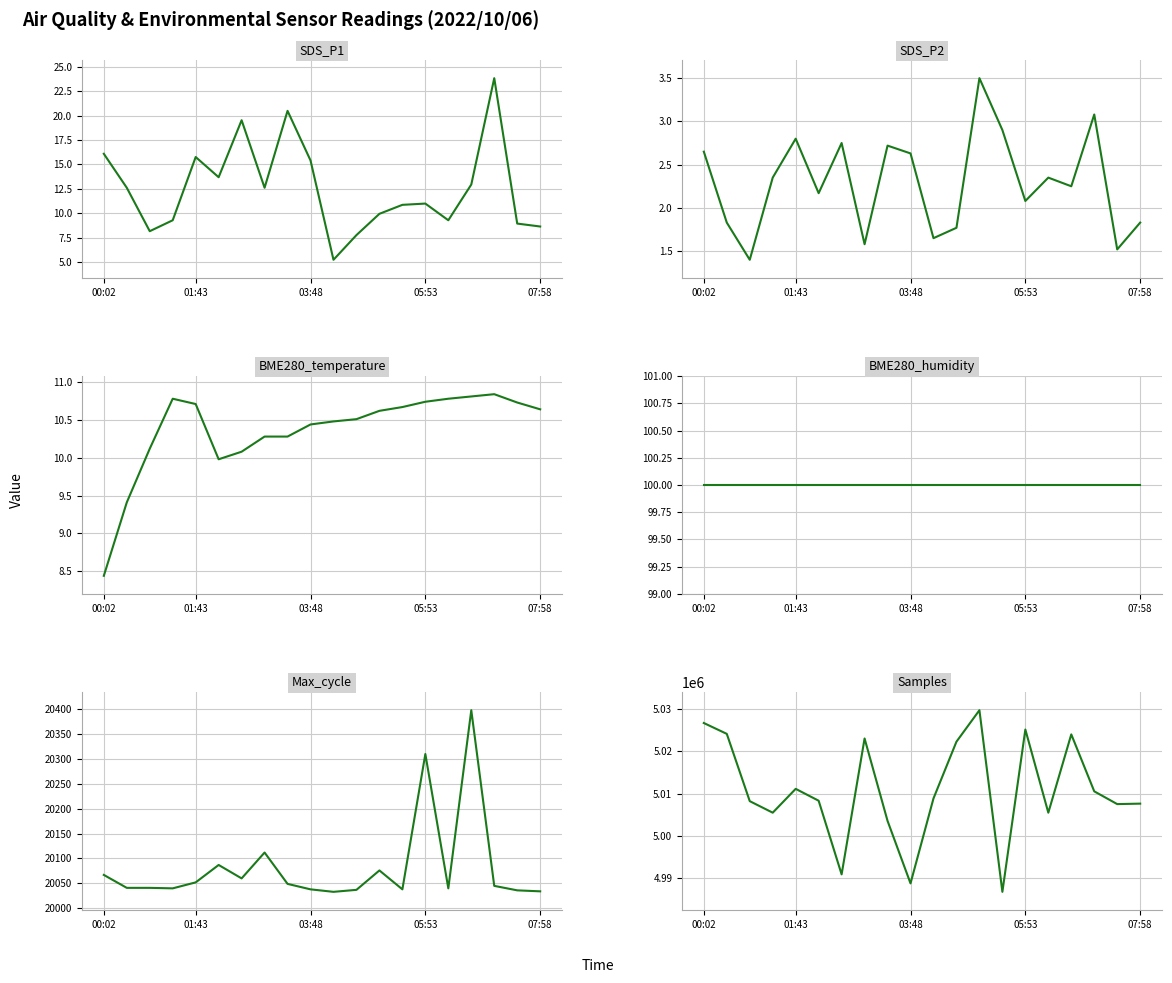

How many interior local peaks does the SDS_P1 series have?

5